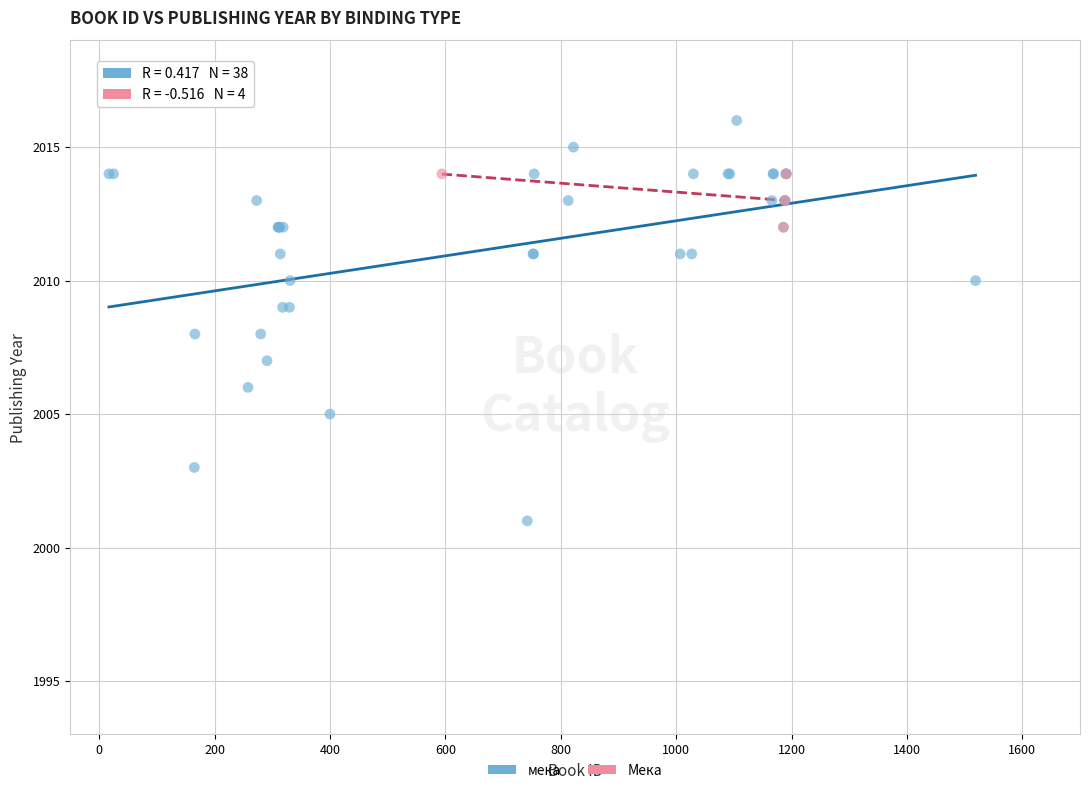

Which series has the largest Y range (max minus min)?

мека